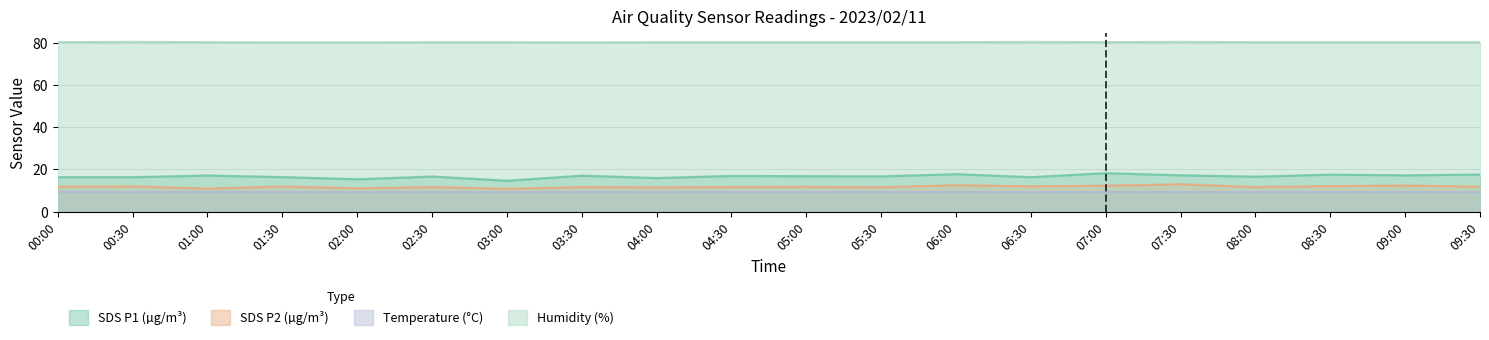

What is the label of the 2nd point from the right?

09:00